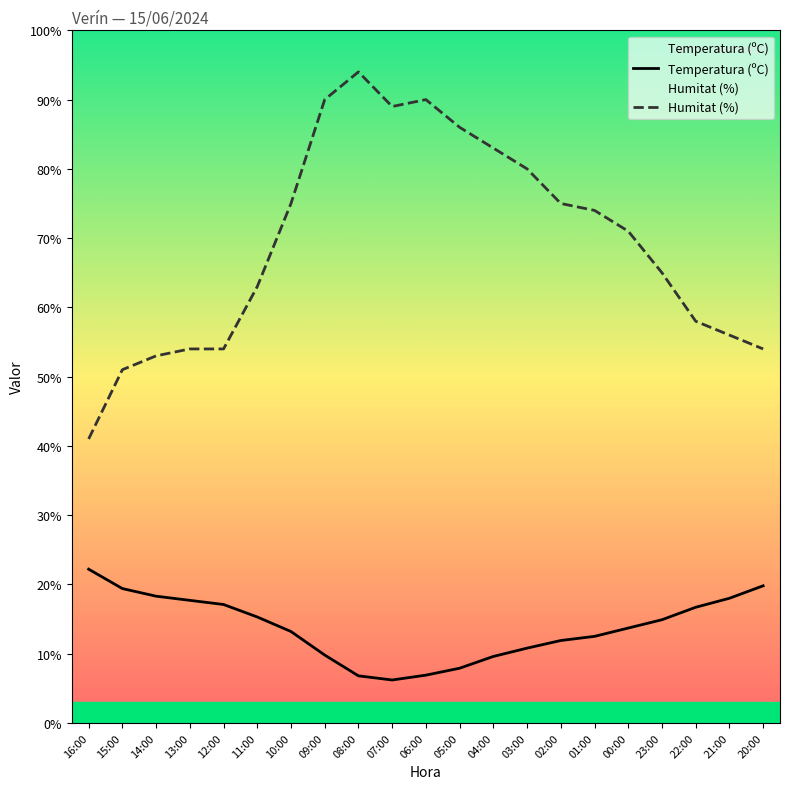

At how many categories does at least one series exceed 86?

4